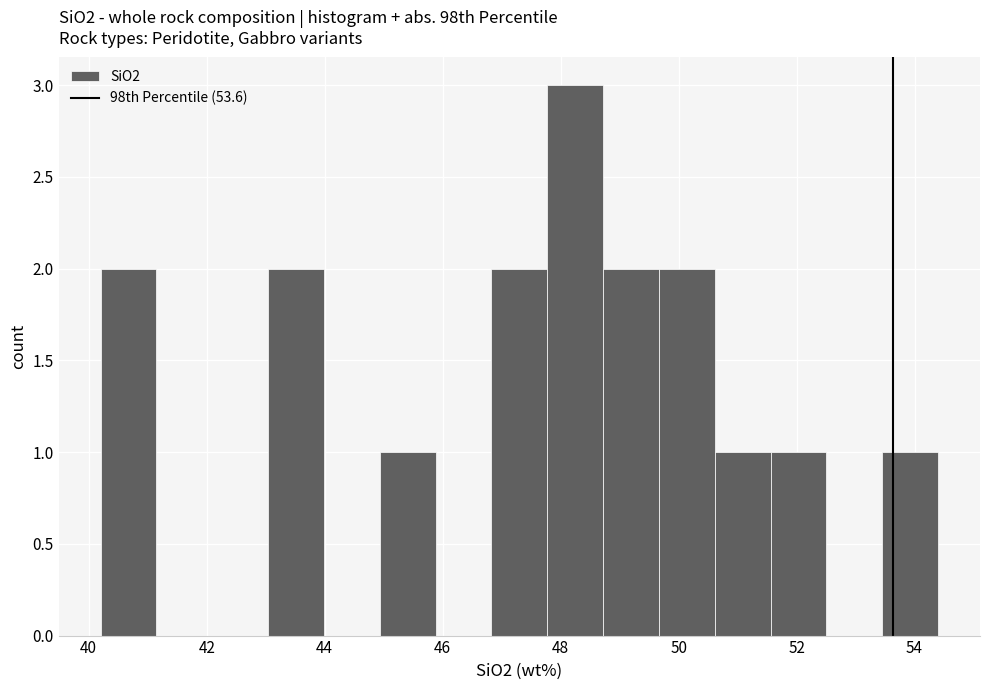

Which range on the x-axis has the tallest bar?

47.8 to 48.8